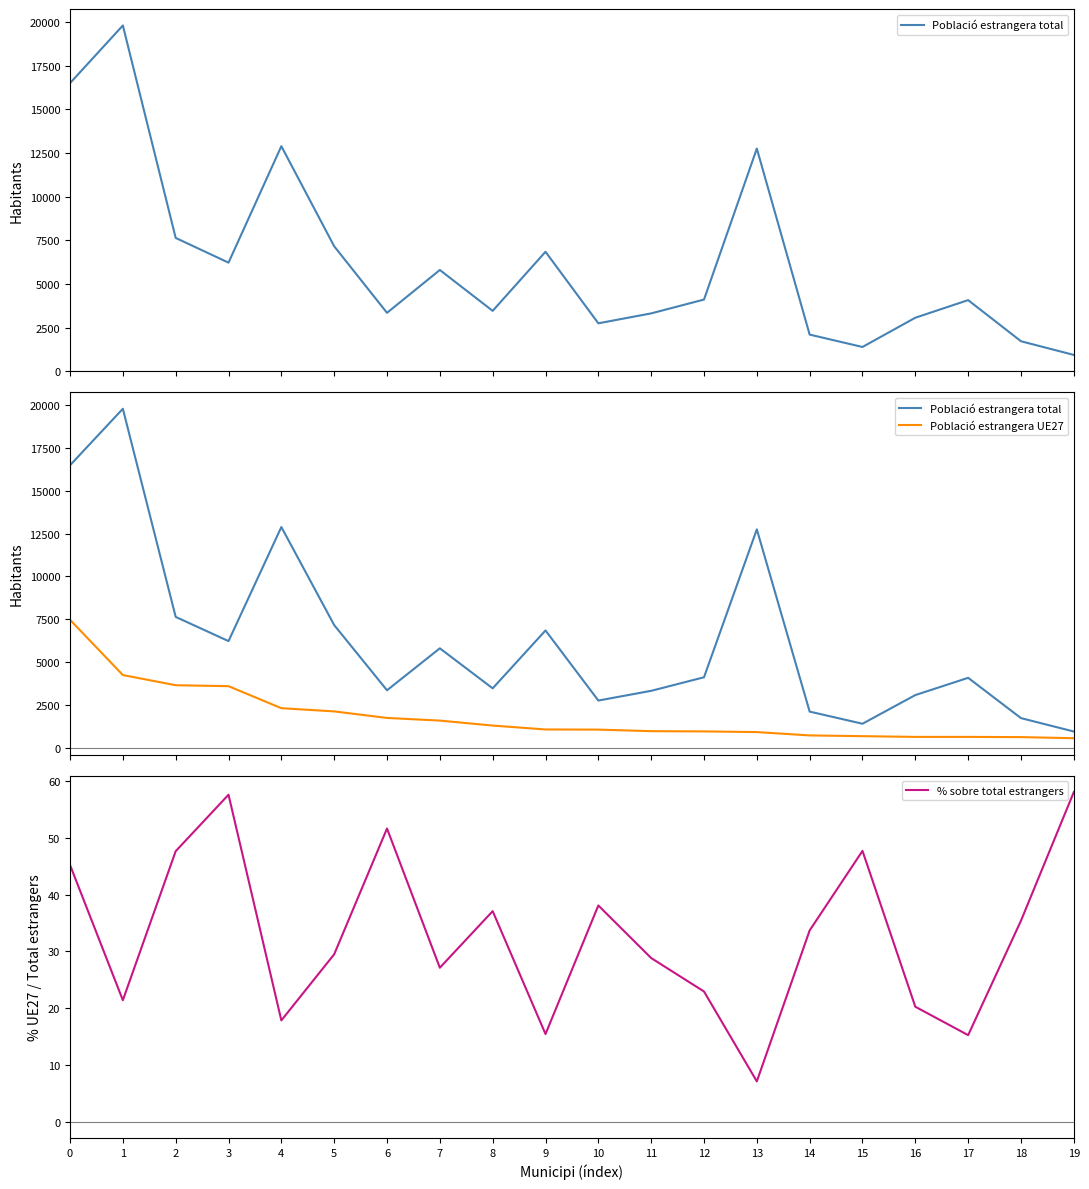

How many lines are shown in the chart?

3